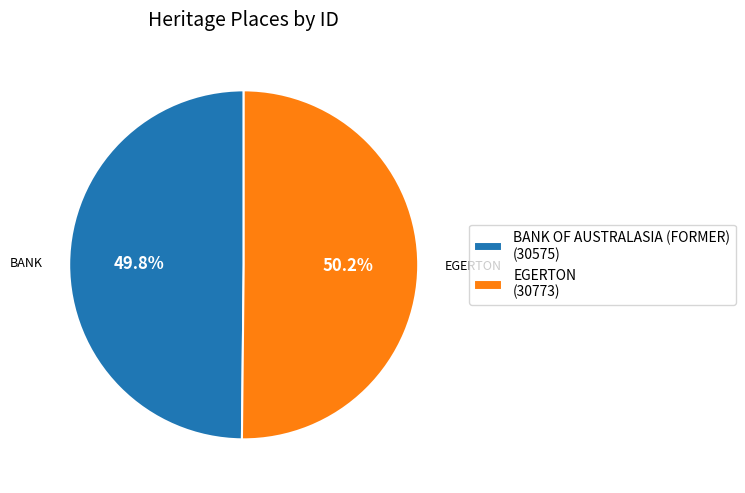

Approximately how many times larger is the value at EGERTON (30773) compared to BANK OF AUSTRALASIA (FORMER) (30575)?

1.0